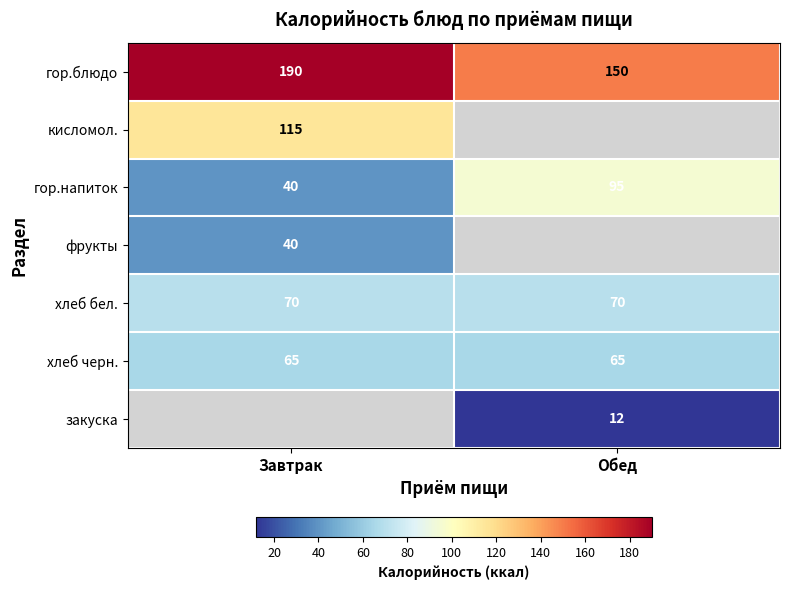

Is the value of закуска at Обед greater than the value of гор.напиток at Завтрак?

No